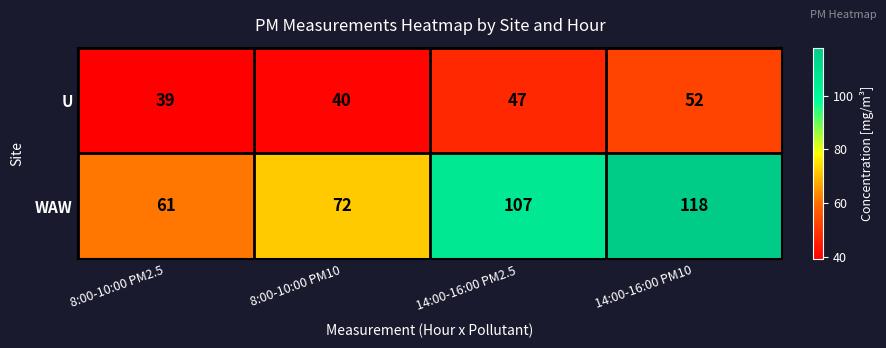

What is the highest value of the WAW series?

118